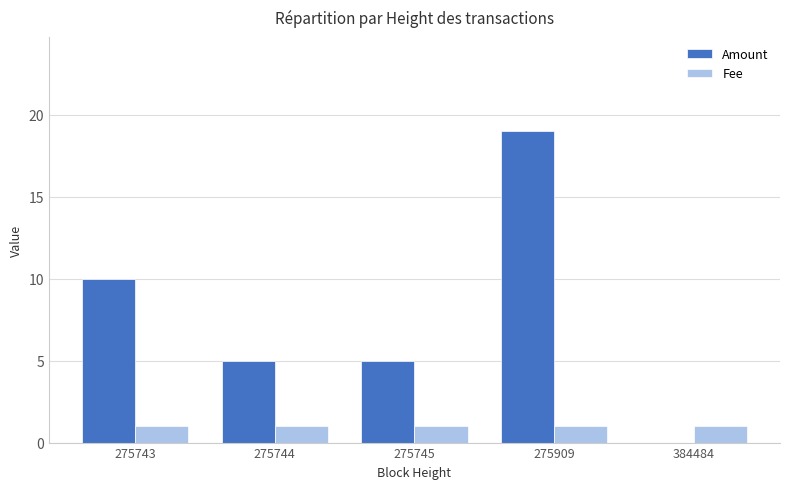

How many groups of bars are there?

5